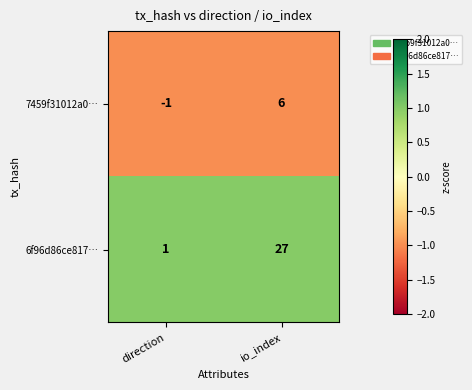

Is it true that 6f96d86ce817… equals 27 at io_index?

True